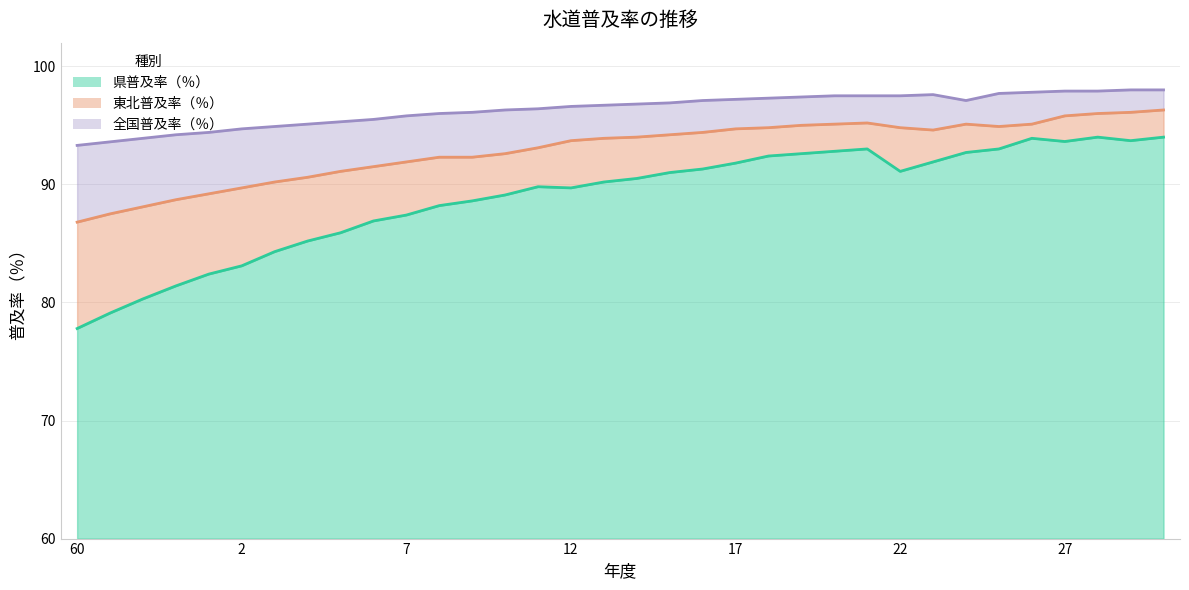

What are all the series names shown in the legend?

県普及率（％）, 東北普及率（％）, 全国普及率（％）